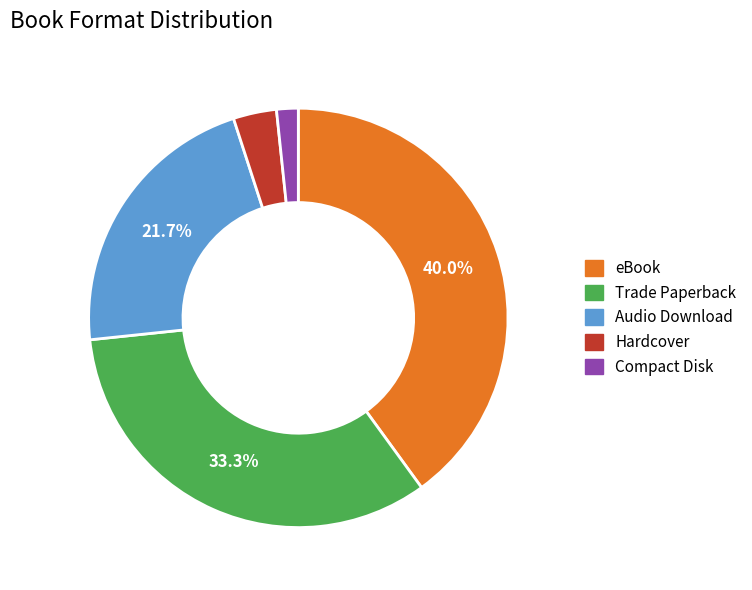

What is the largest slice in the pie chart?

eBook